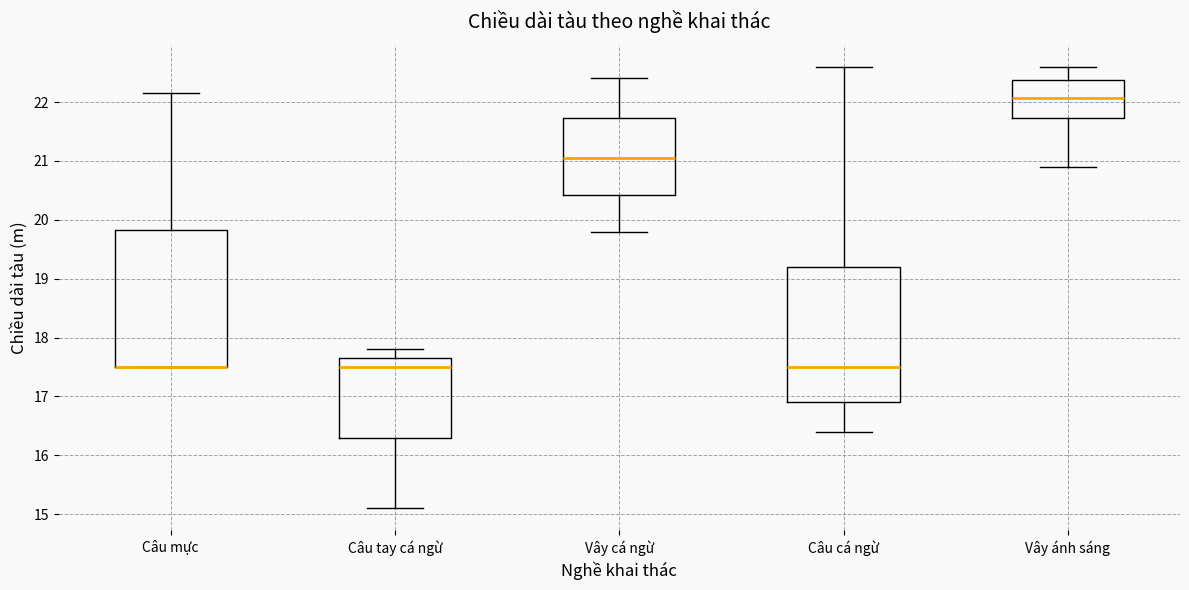

Reading left to right, transcribe this box plot: for each box, give where its median line is, the range the box spans, and where its two whiskers end, as read against the y-axis. The values are not printed on the chart, so give them approximately, as read against the axis.

Câu mực: median 17.5 (drawn on the box's lower edge), box 17.5 to 19.8, whiskers 17.5 to 22.2
Câu tay cá ngừ: median 17.5, box 16.3 to 17.7, whiskers 15.1 to 17.8
Vây cá ngừ: median 21.1, box 20.4 to 21.7, whiskers 19.8 to 22.4
Câu cá ngừ: median 17.5, box 16.9 to 19.2, whiskers 16.4 to 22.6
Vây ánh sáng: median 22.1, box 21.7 to 22.4, whiskers 20.9 to 22.6